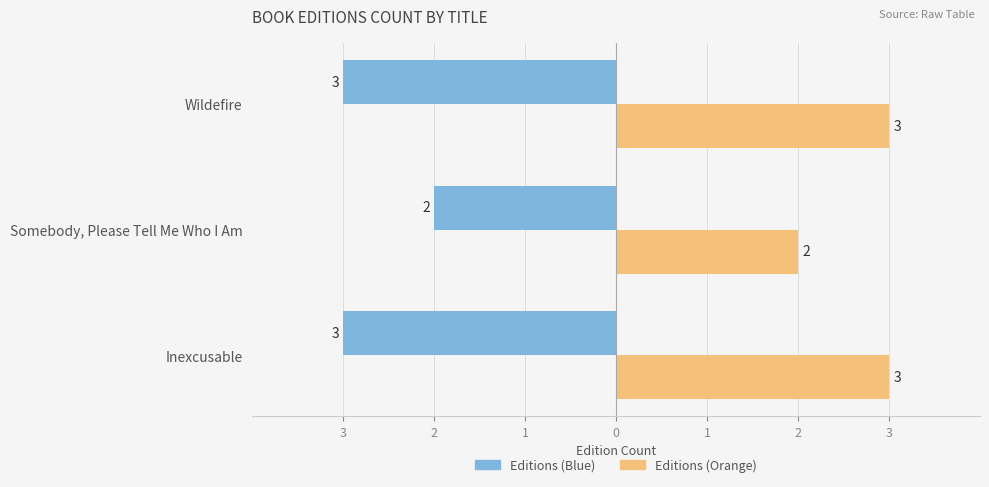

Count the number of data series in this chart.

2